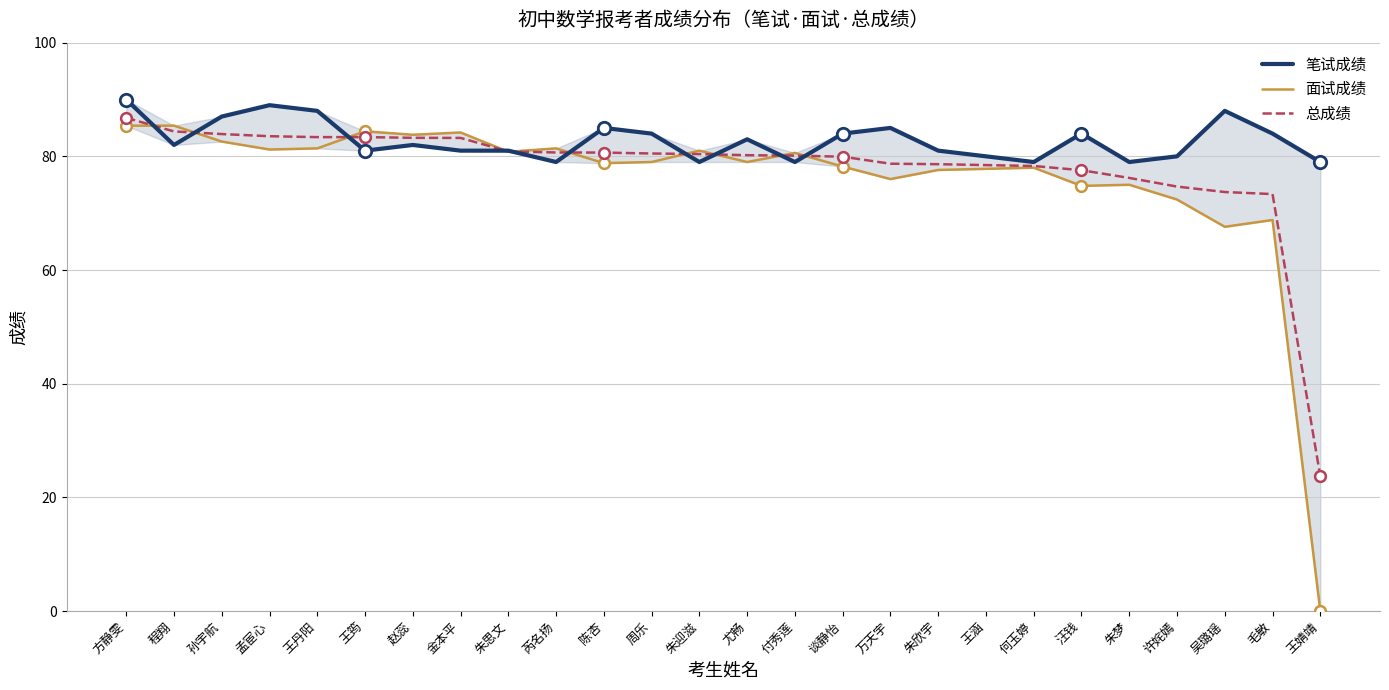

Which series has the largest total across all categories?

笔试成绩